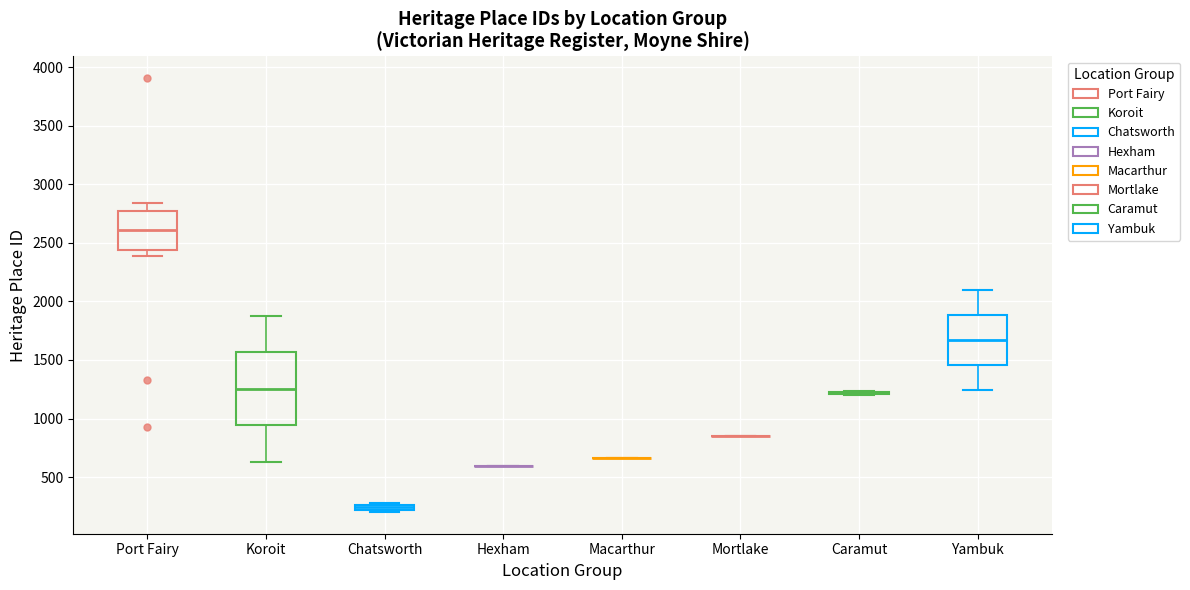

Which box is the tallest, from its lower edge to its upper edge?

Koroit